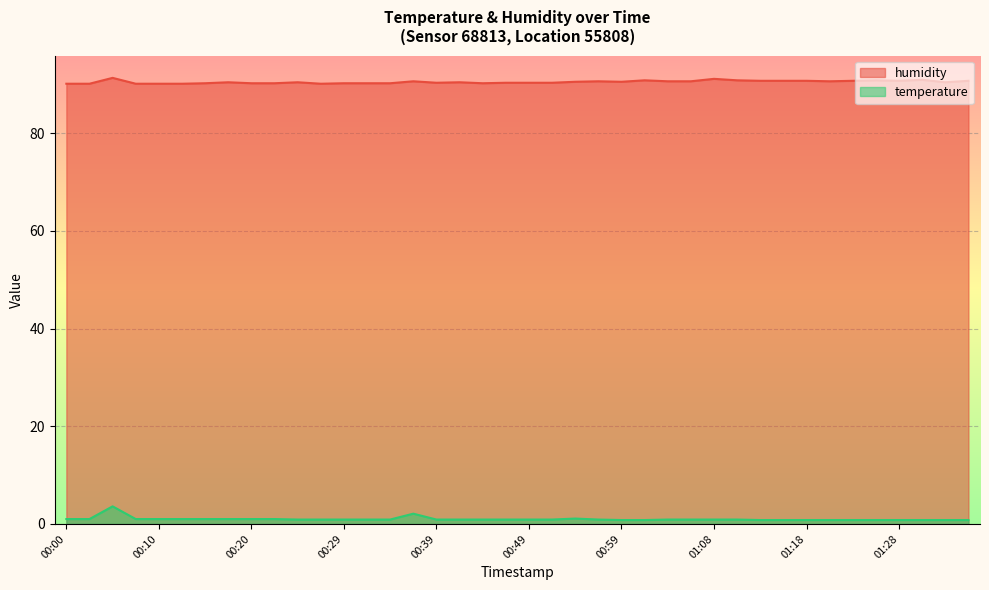

Which series has the widest spread of values?

temperature